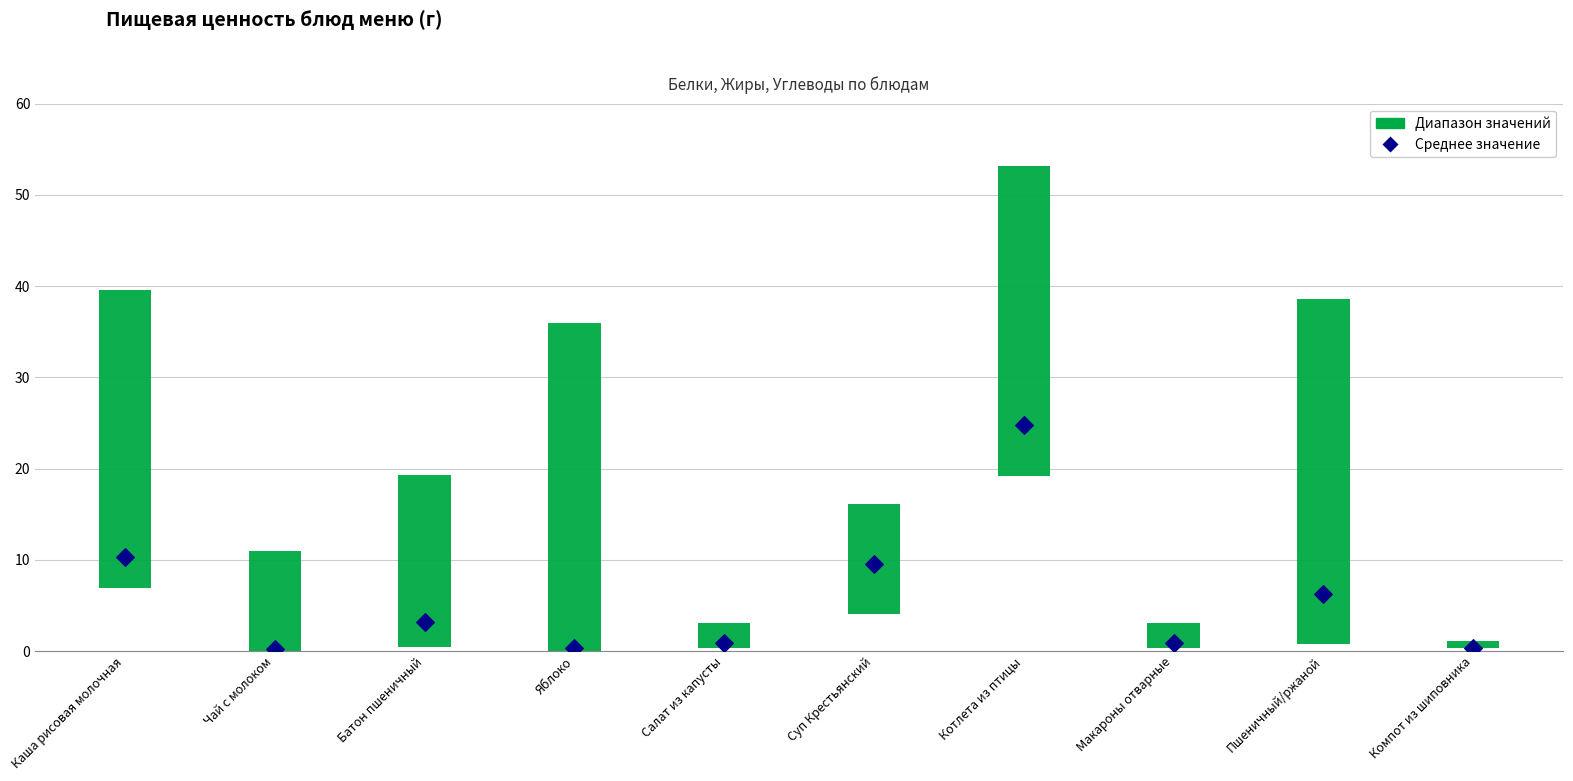

At how many categories does at least one series exceed 10?

7